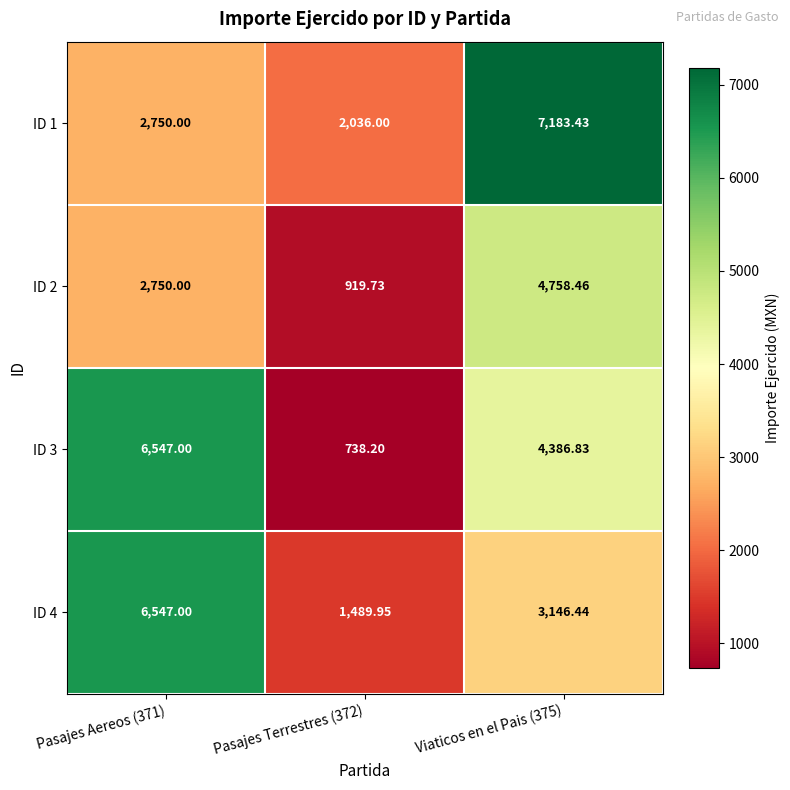

Is the value of ID 2 at Pasajes Aereos (371) greater than the value of ID 3 at Pasajes Aereos (371)?

No